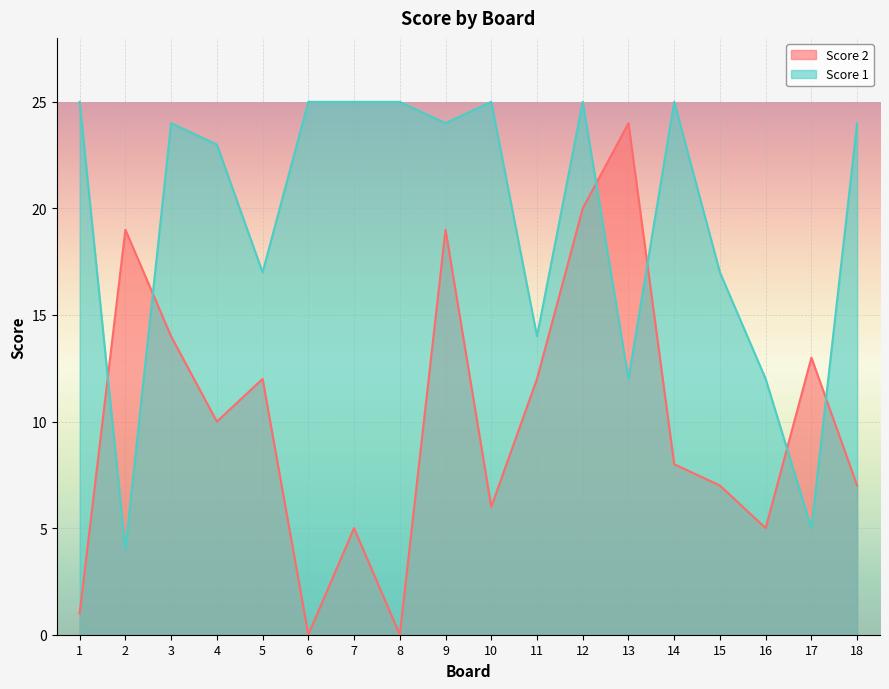

Is it true that Score 2 equals 8 at 16?

False